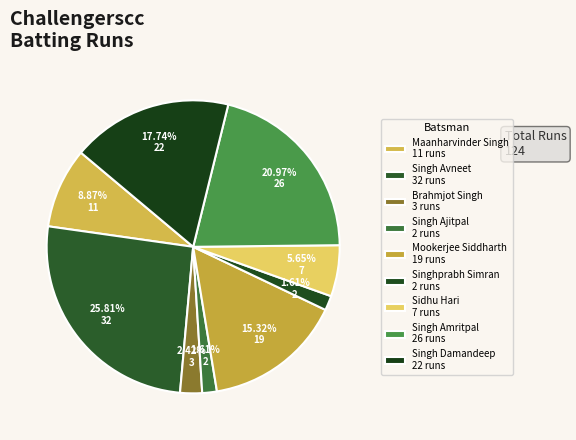

How many segments does this pie chart have?

9